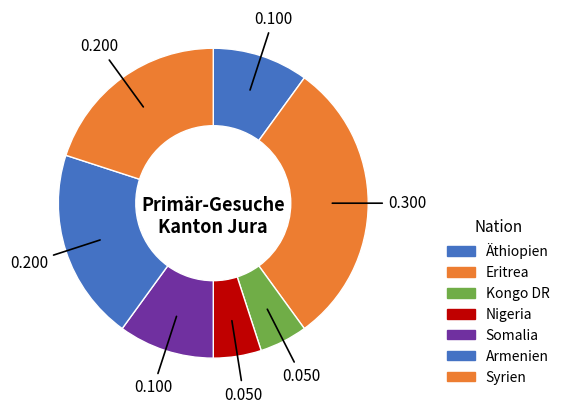

Rank the categories by value from lowest to highest.

Kongo DR, Nigeria, Äthiopien, Somalia, Armenien, Syrien, Eritrea